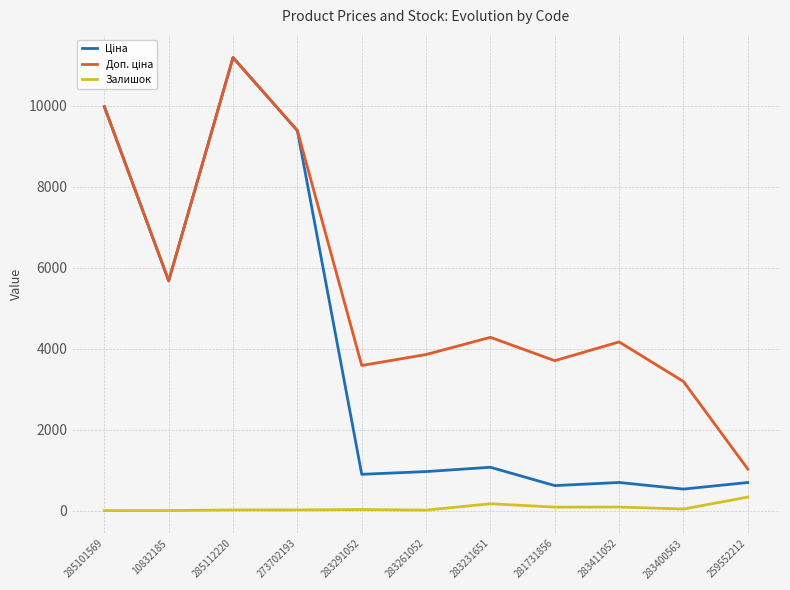

Which category has the highest value across all series?

285112220